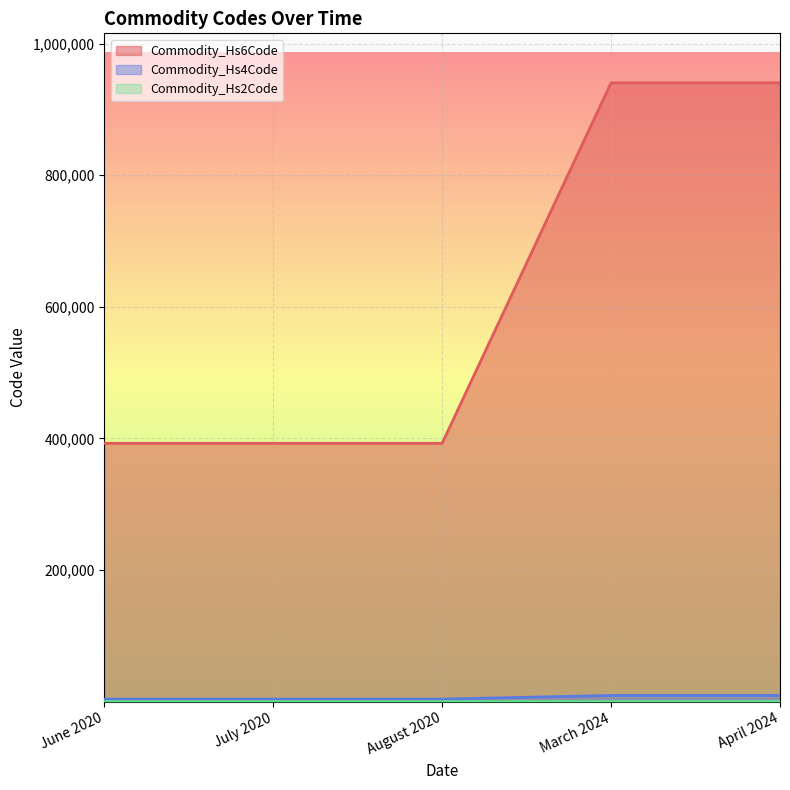

Reading right to left, extract all data points from this chart.

Commodity_Hs6Code: April 2024=940330	March 2024=940330	August 2020=392610	July 2020=392610	June 2020=392610
Commodity_Hs4Code: April 2024=9403	March 2024=9403	August 2020=3926	July 2020=3926	June 2020=3926
Commodity_Hs2Code: April 2024=94	March 2024=94	August 2020=39	July 2020=39	June 2020=39